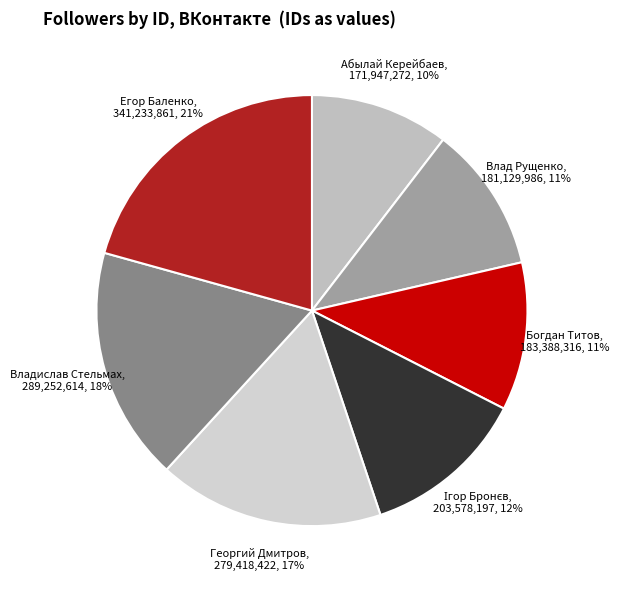

True or false: Владислав Стельмах accounts for 11% of the total.

False